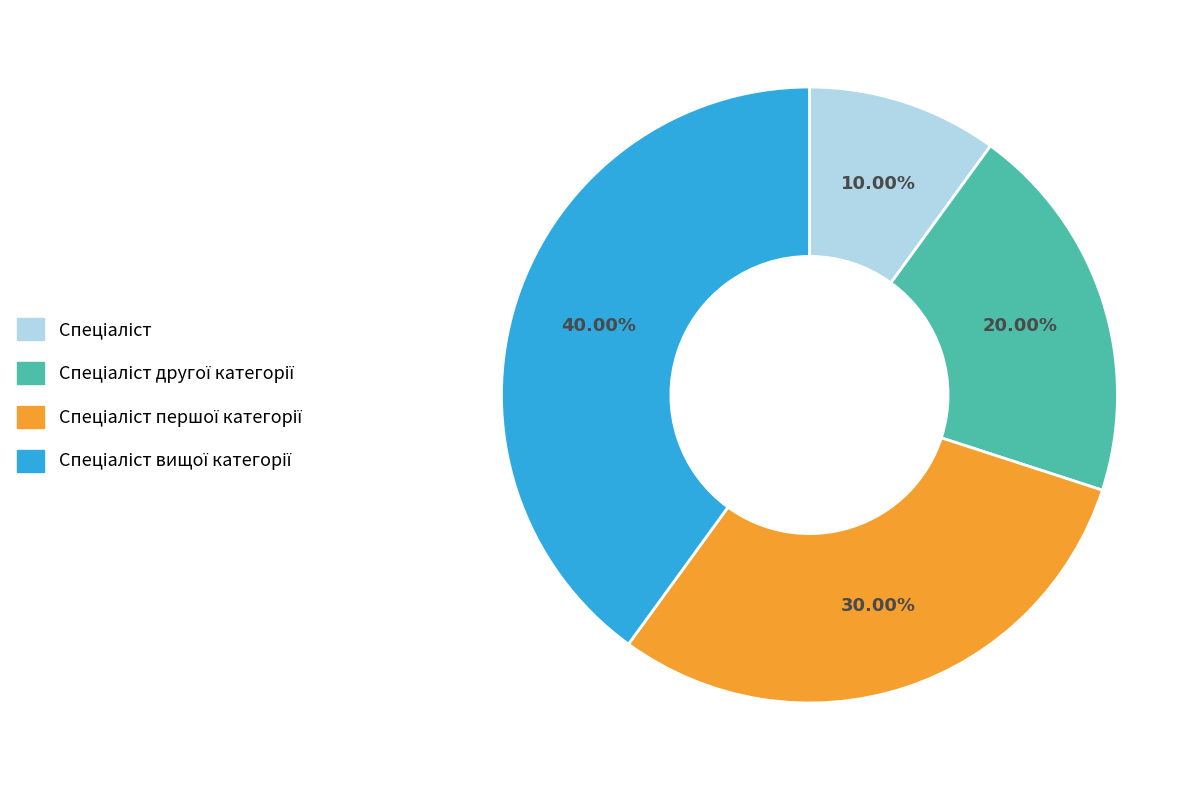

Is there a majority slice in this chart?

No